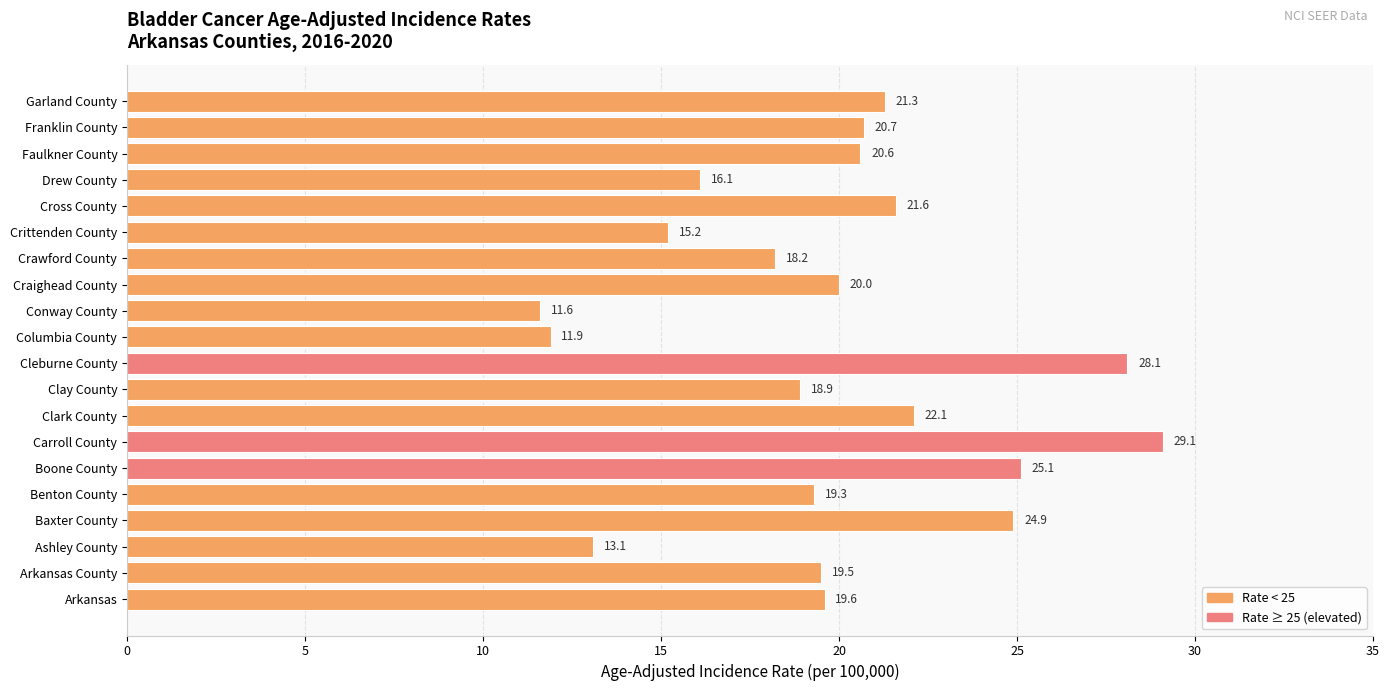

What is the sum of all values?

396.9